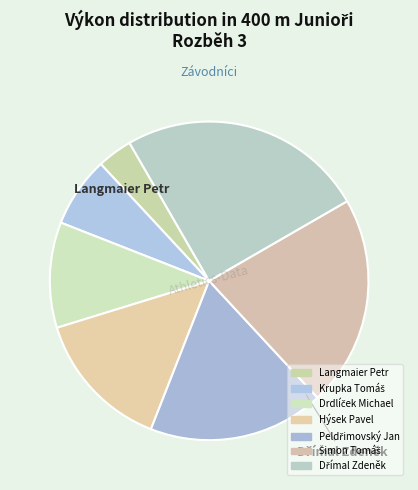

How many segments does this pie chart have?

7